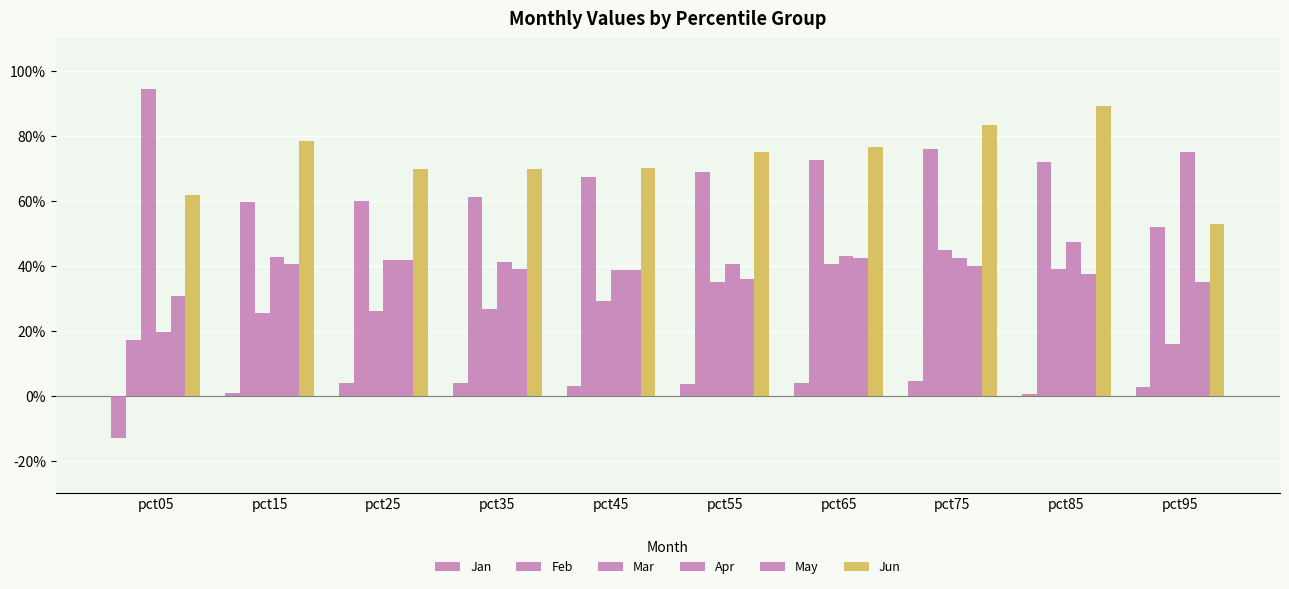

What is the value of the Jun bar at the 1st from the left?

0.6